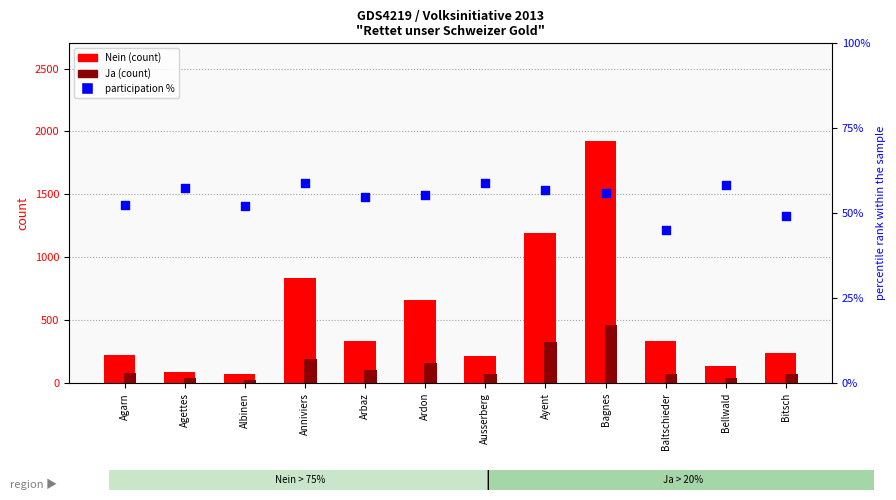

Which series reaches the minimum Y coordinate?

Ja (count)